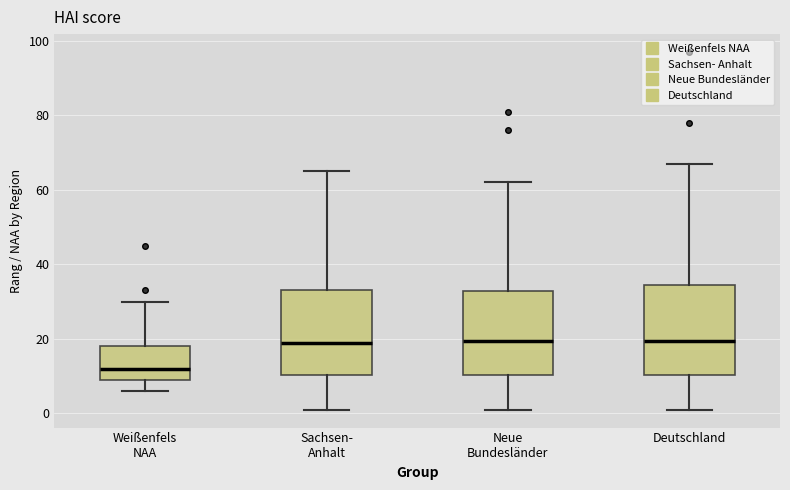

Reading left to right, transcribe this box plot: for each box, give where its median line is, the range the box spans, and where its two whiskers end, as read against the y-axis. The values are not printed on the chart, so give them approximately, as read against the axis.

Weißenfels NAA: median 12, box 10 to 18, whiskers 6 to 30
Sachsen- Anhalt: median 20, box 10 to 34, whiskers 2 to 66
Neue Bundesländer: median 20, box 10 to 32, whiskers 2 to 62
Deutschland: median 20, box 10 to 34, whiskers 2 to 68